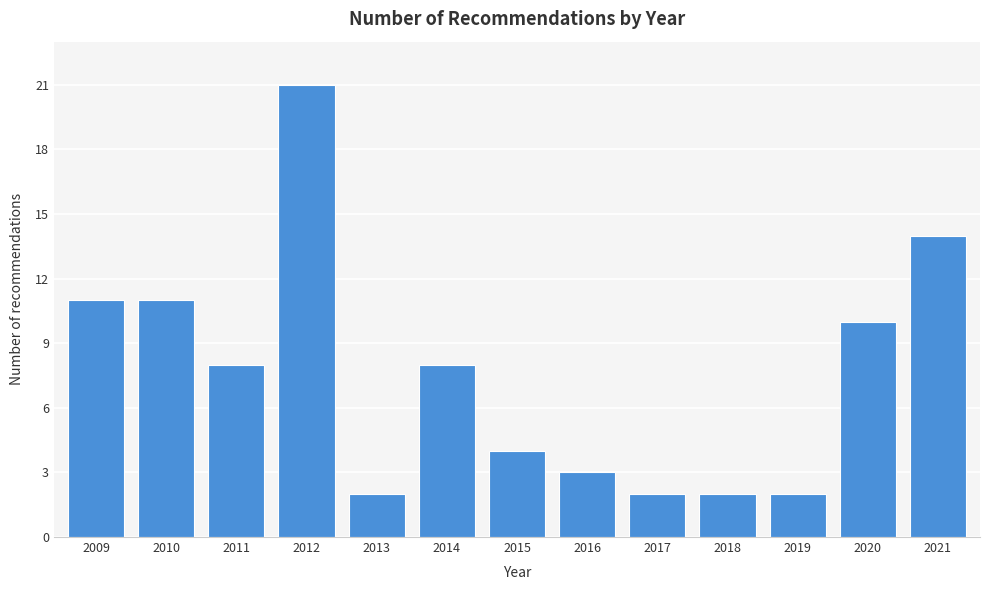

Reading right to left, list all the values displayed in this chart.

14	10	2	2	2	3	4	8	2	21	8	11	11